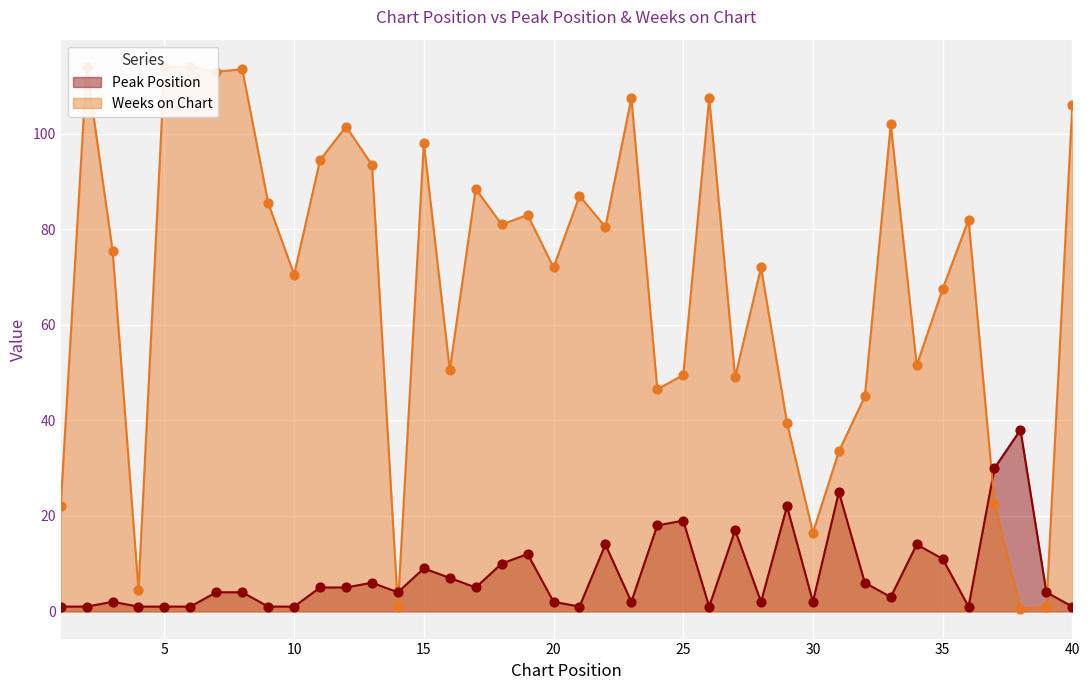

At how many categories does at least one series exceed 27?

35